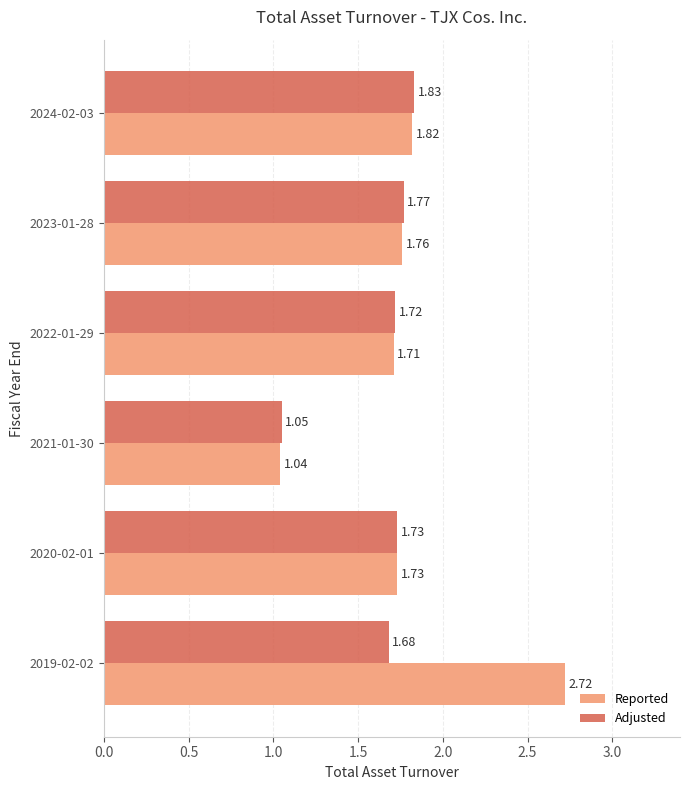

Which series has the widest spread of values?

Reported